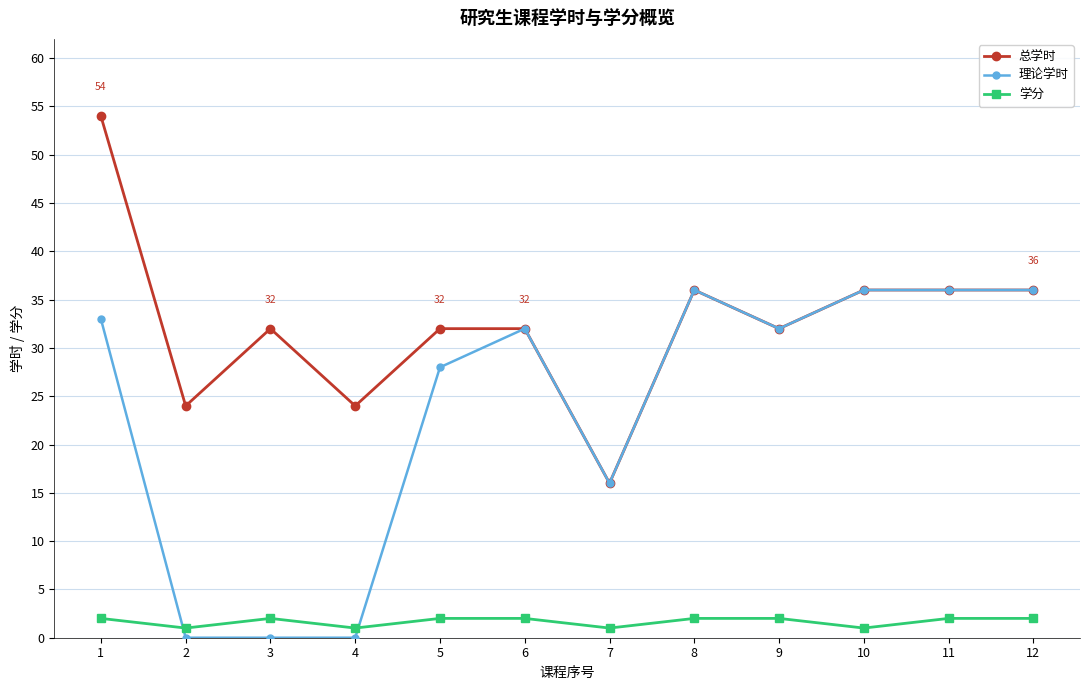

What is the difference between the maximum and minimum values in the 总学时 series?

38